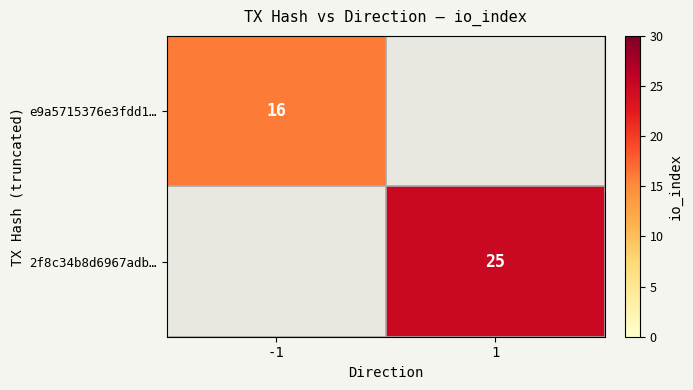

True or false: 2f8c34b8d6967adb… has a value of 43 at 1.

False